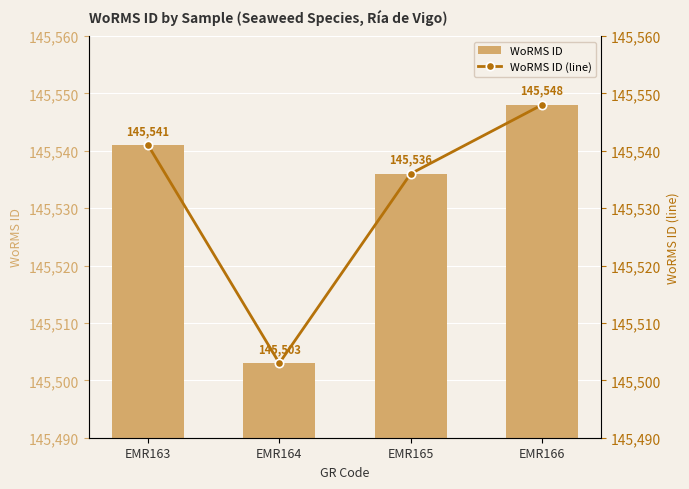

Which category has the lowest value in the WoRMS ID series?

EMR164